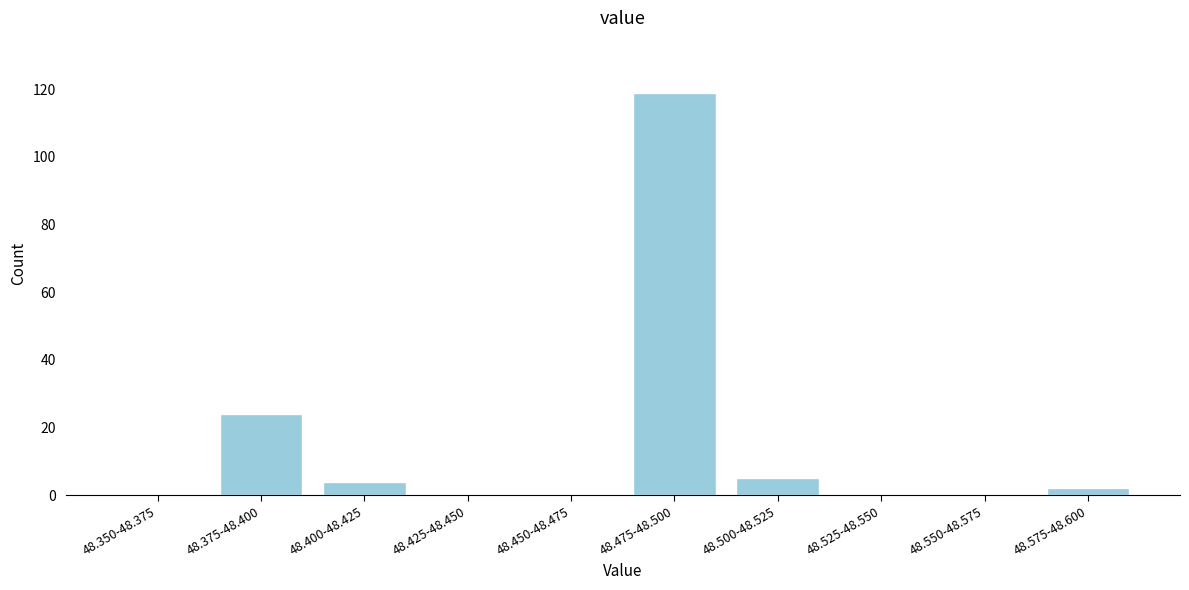

Reading left to right, transcribe all the data shown in this chart.

48.350-48.375=0	48.375-48.400=24	48.400-48.425=4	48.425-48.450=0	48.450-48.475=0	48.475-48.500=119	48.500-48.525=5	48.525-48.550=0	48.550-48.575=0	48.575-48.600=2